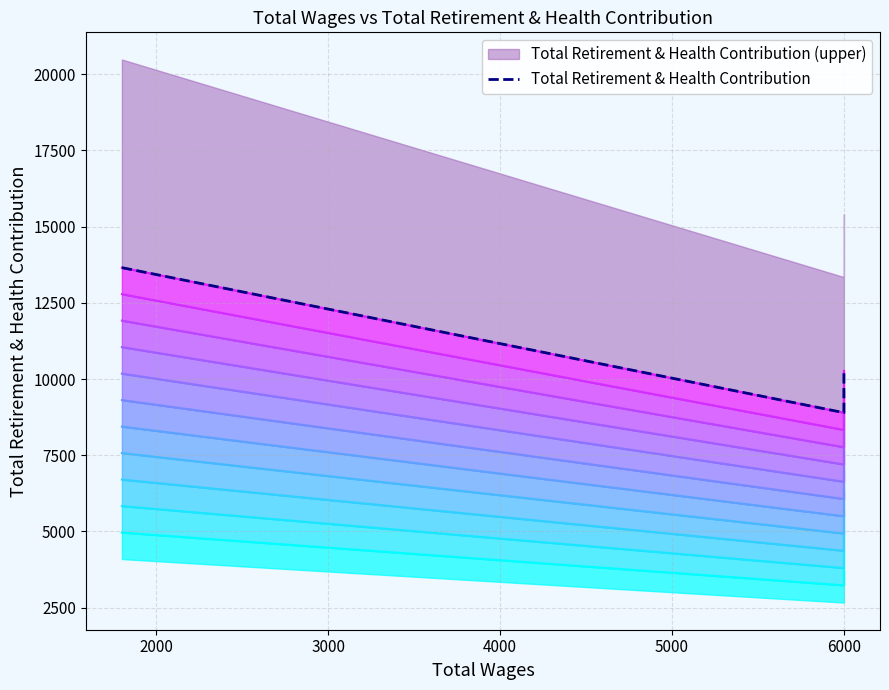

Is it true that the value at 6000 is 9455?

True